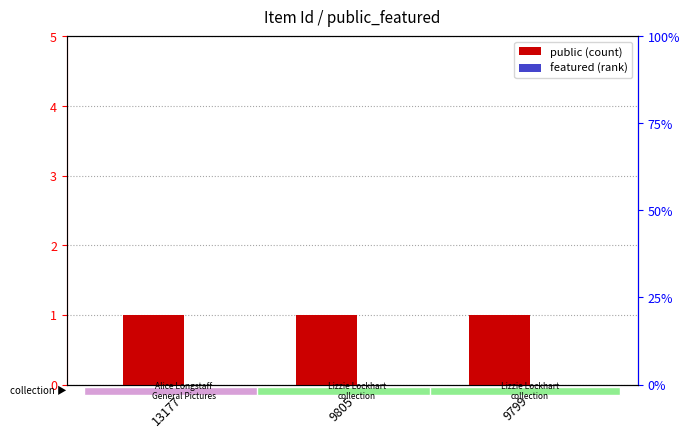

What is the sum of the public values at 9805 and 9799?

2